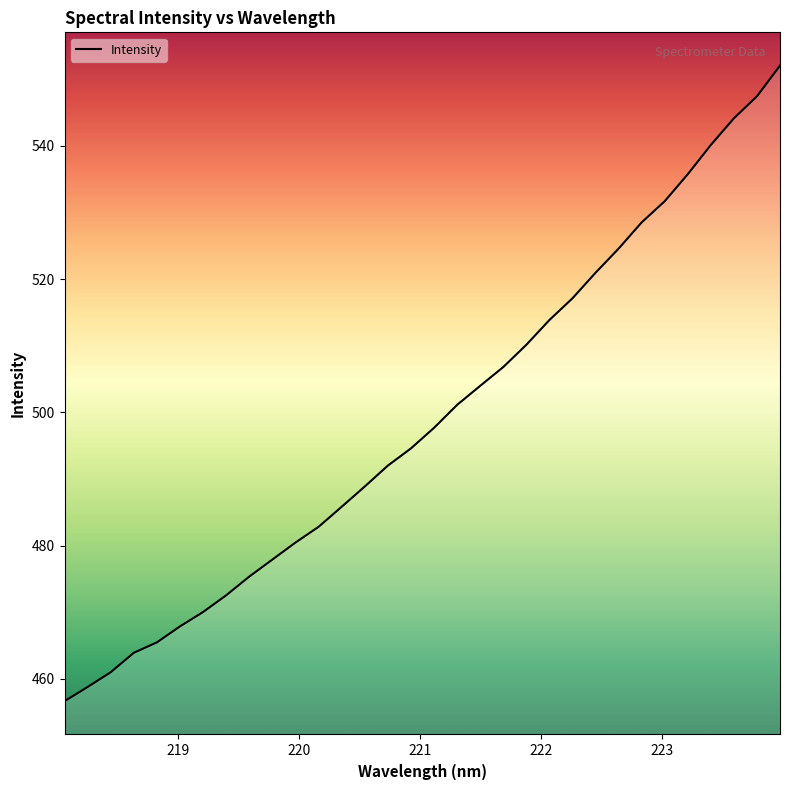

What is the minimum value shown in the chart?

456.6